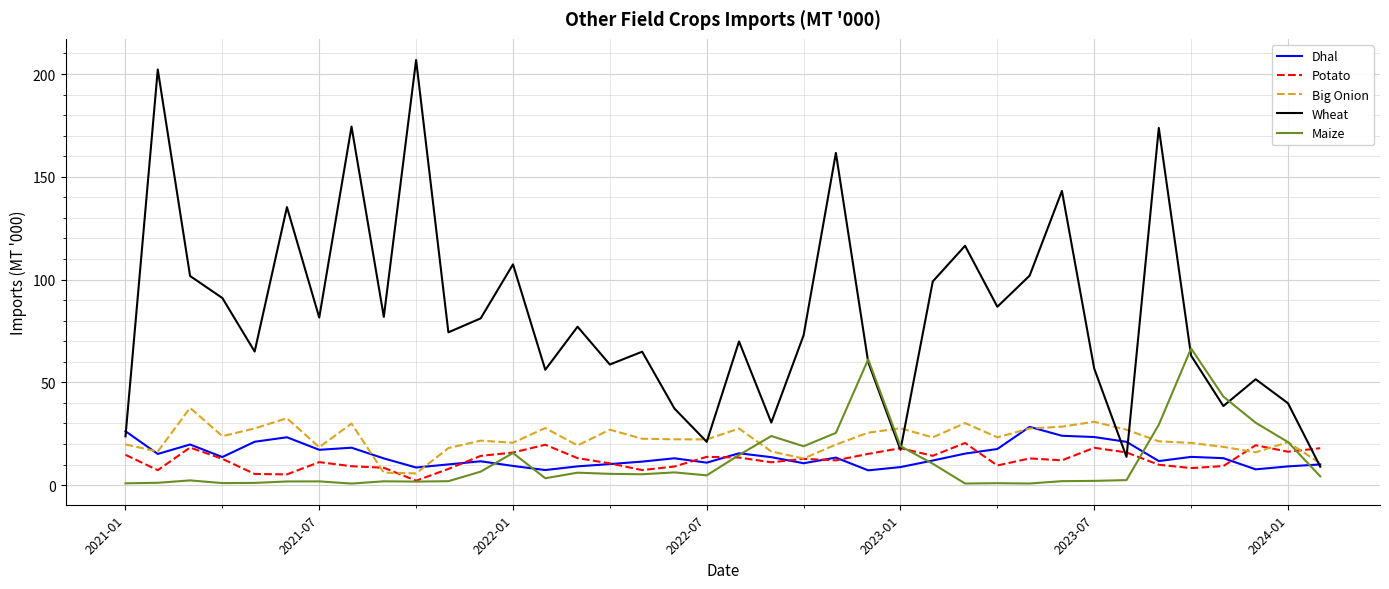

Which series has the largest total across all categories?

Wheat